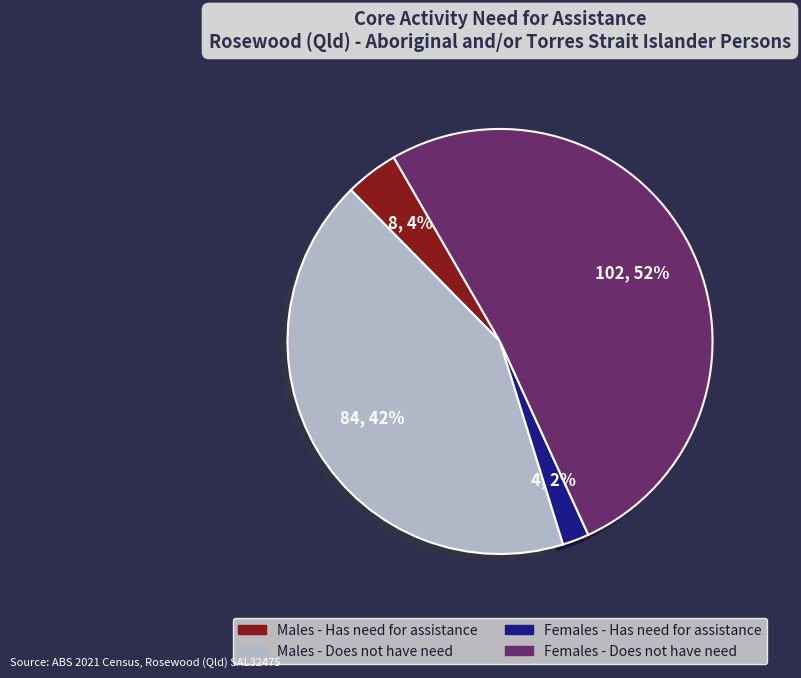

Which category accounts for the majority?

Females - Does not have need